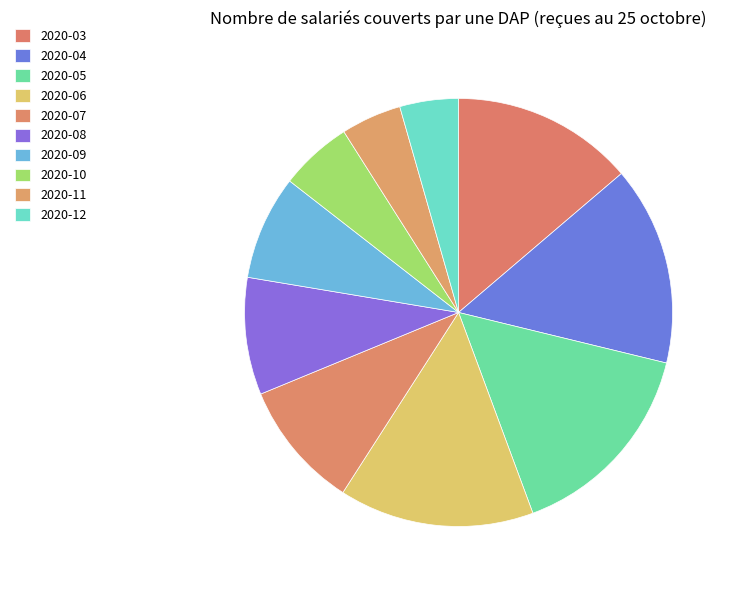

Do 2020-09 and 2020-08 together represent more than half of the pie?

No